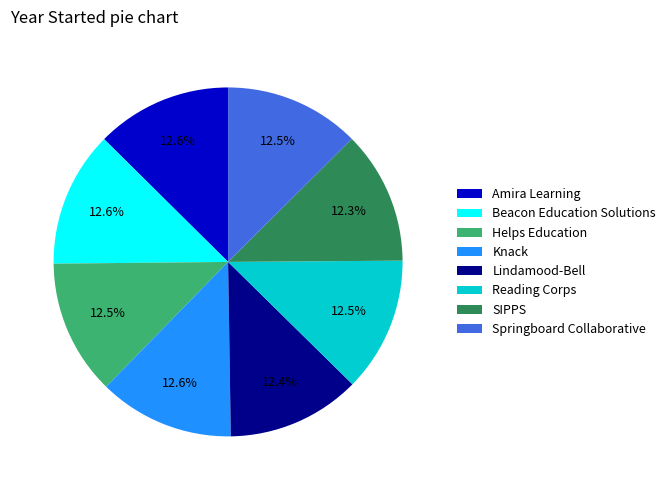

Combined, what portion of the pie is Reading Corps and Helps Education?

25.0%